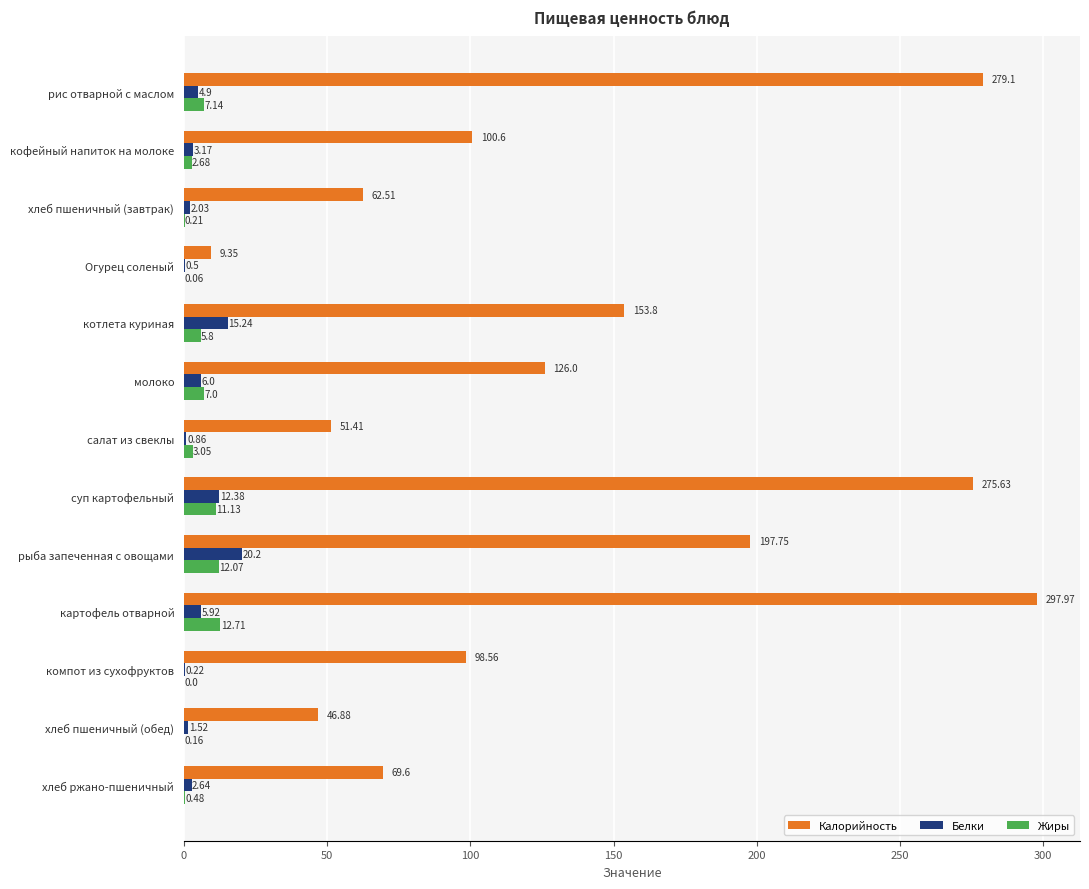

At which label does Белки reach its peak?

рыба запеченная с овощами